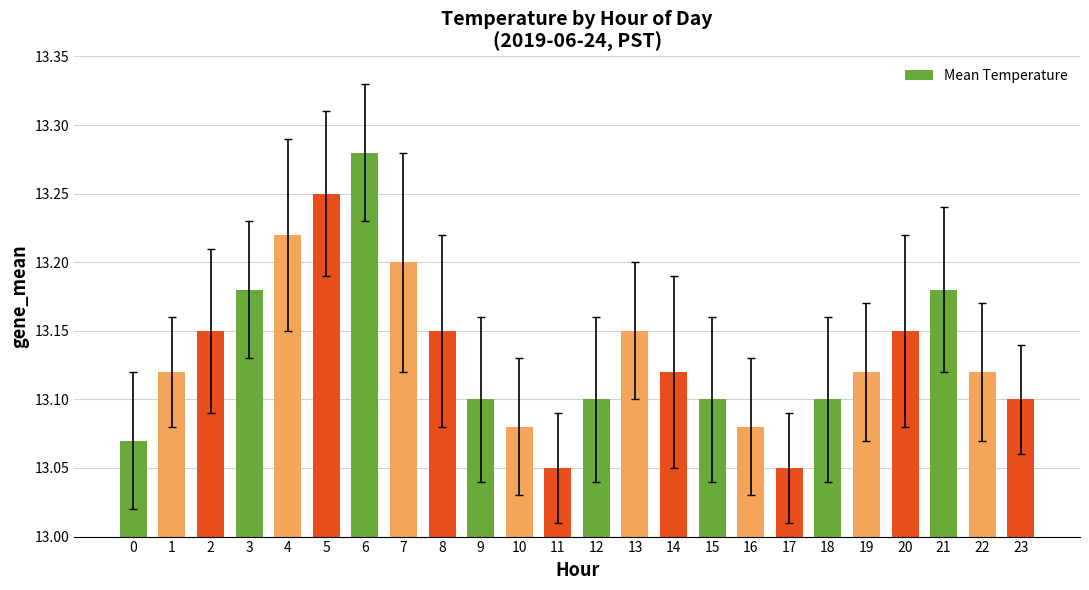

Which category has the highest value across all series?

6